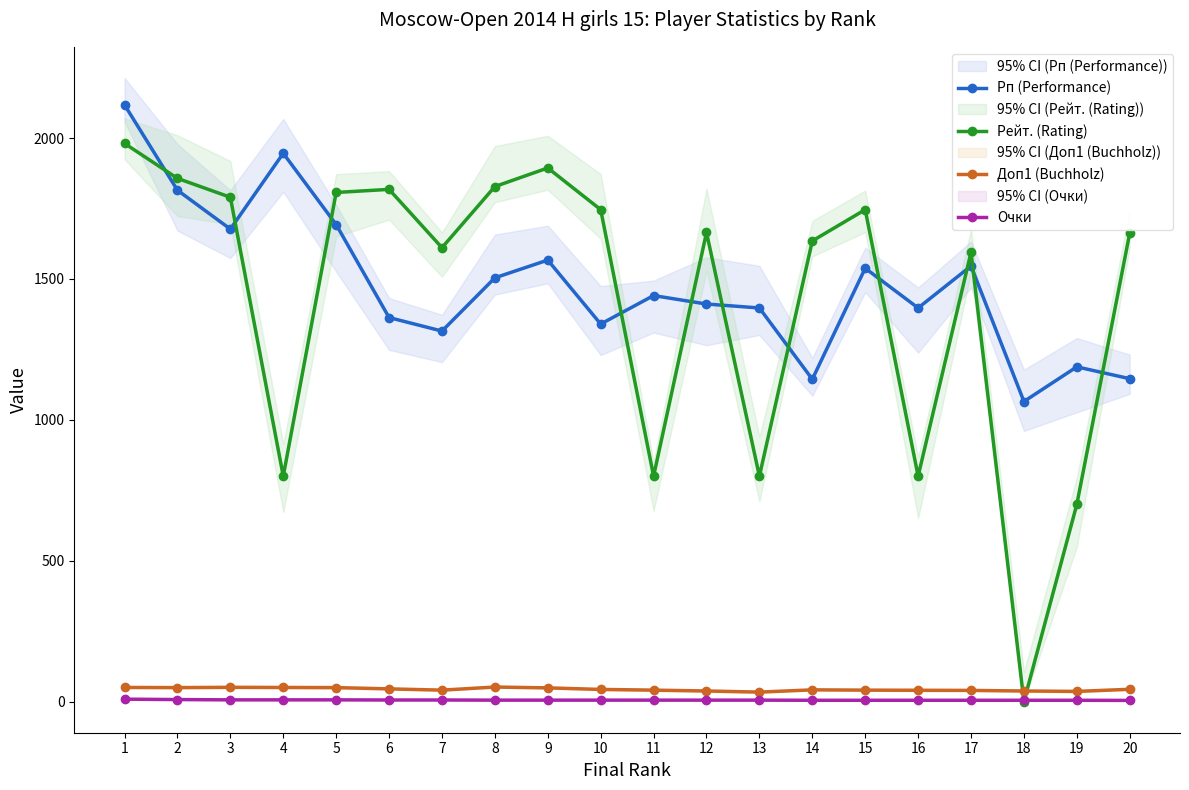

True or false: Рп (Performance) and Доп1 (Buchholz) intersect in this chart.

False